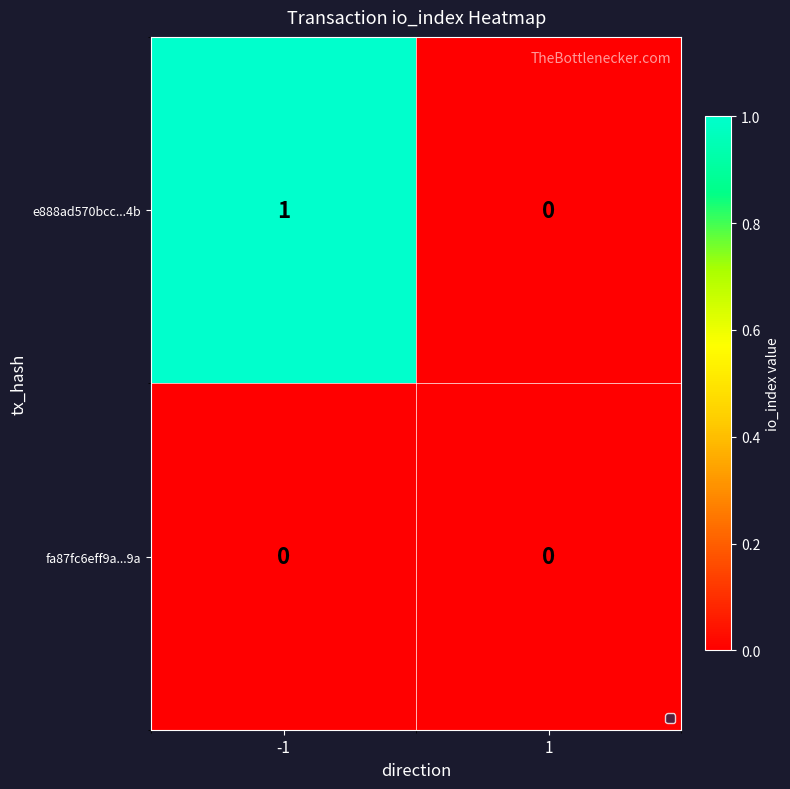

Which series has the widest spread of values?

e888ad570bcc...4b